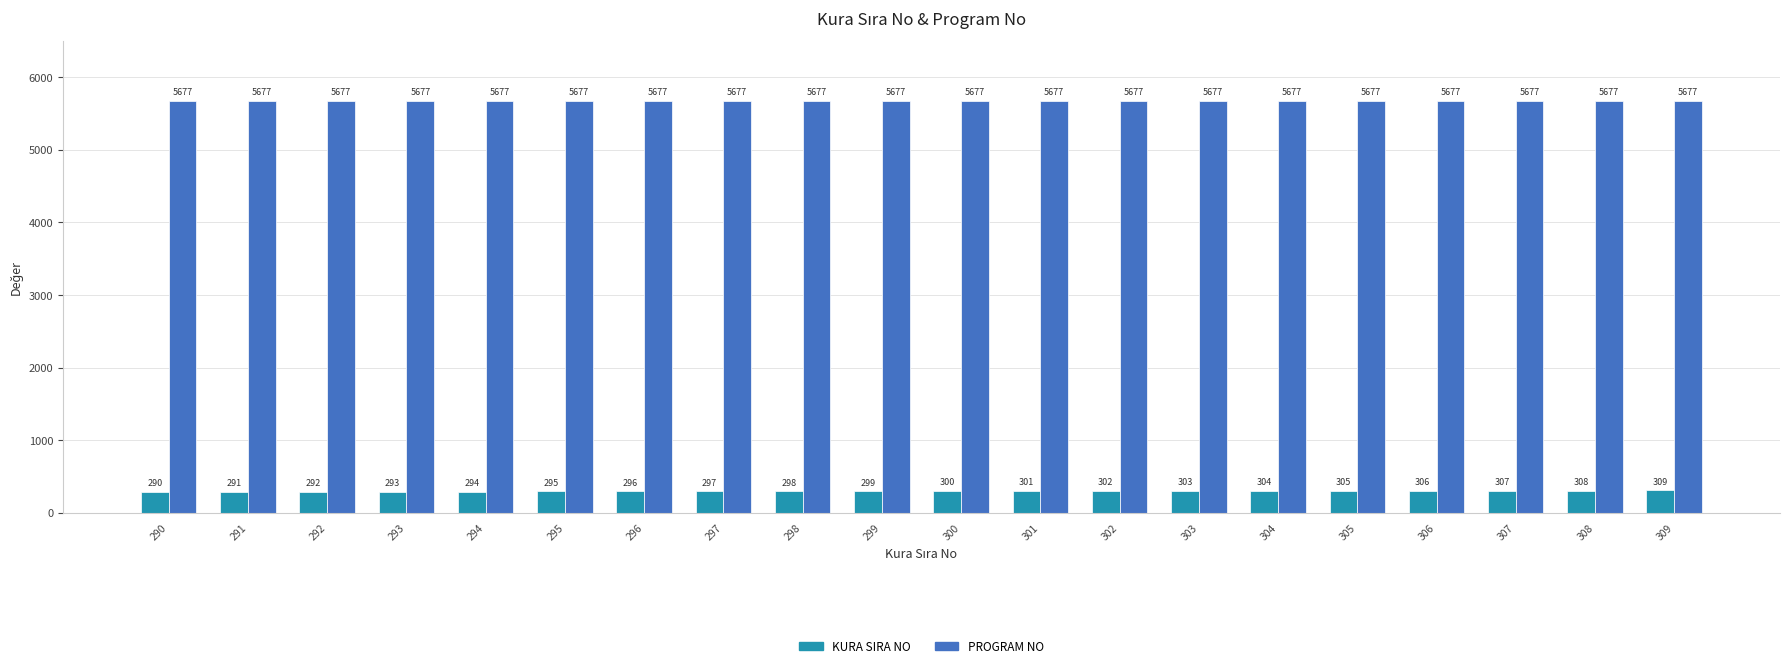

At which category is the sum across all series the highest?

309